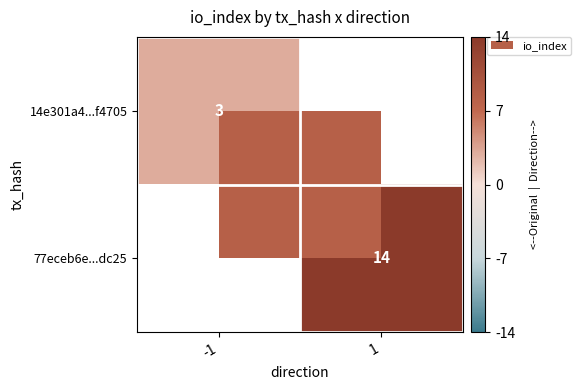

The value of 14e301a4...f4705 at -1 is 0.9. True or false?

False